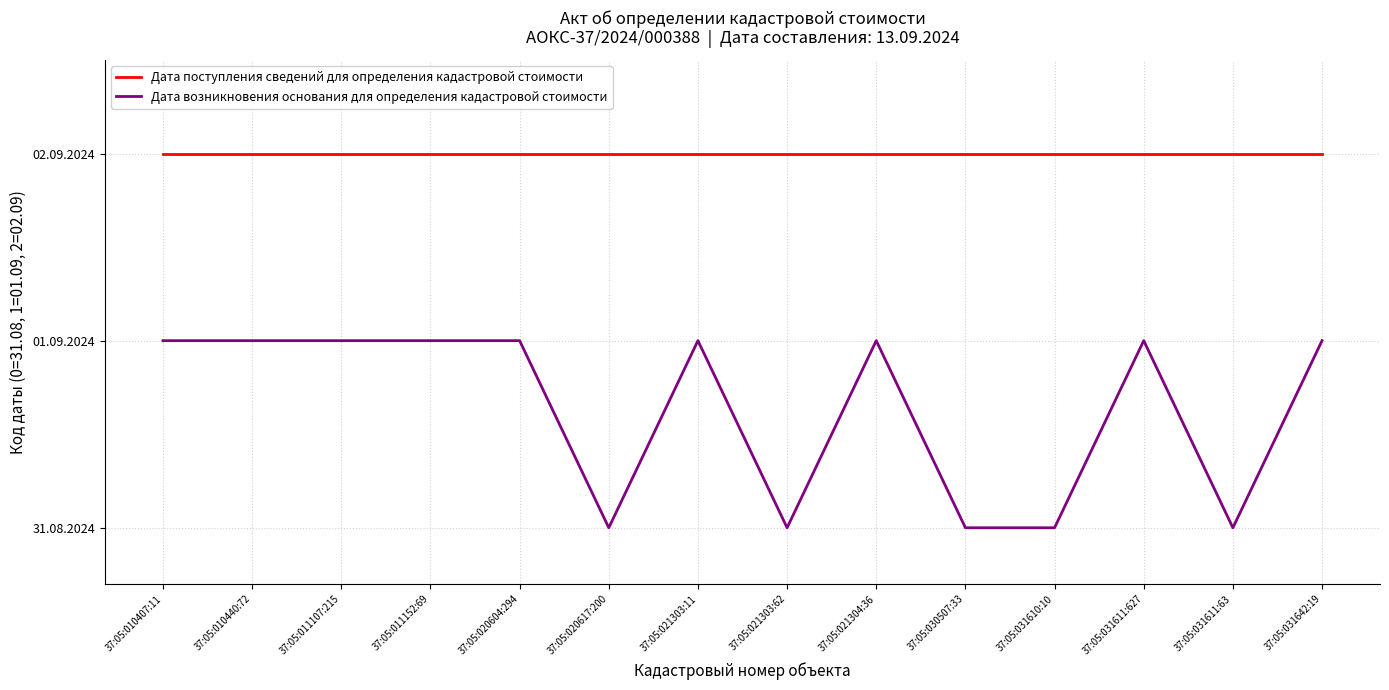

True or false: Дата возникновения основания для определения кадастровой стоимости and Дата поступления сведений для определения кадастровой стоимости intersect in this chart.

False